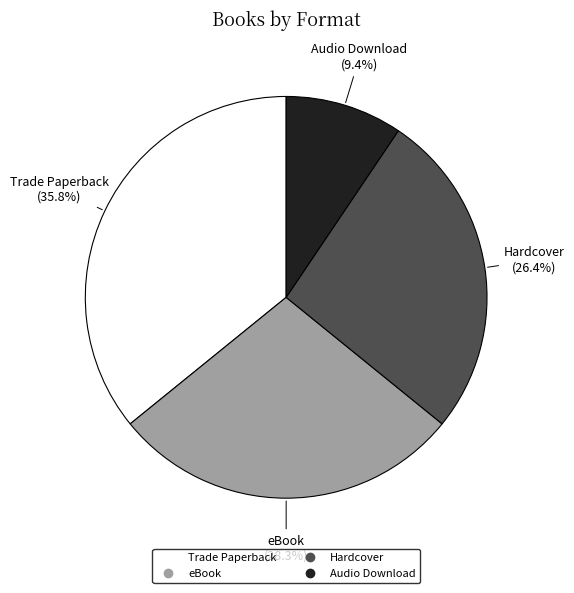

To the nearest percent, what is the difference between the largest and smallest slice percentages?

26%